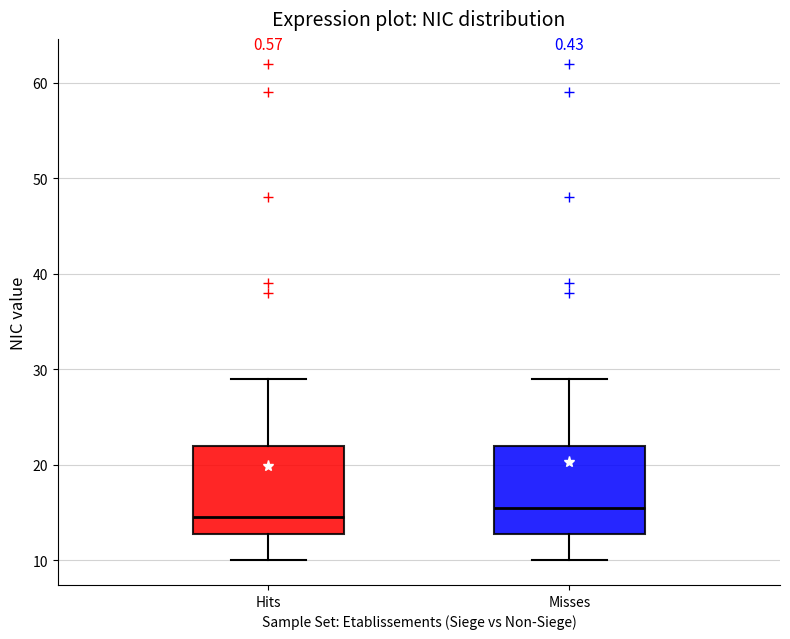

Reading left to right, read every box against the y-axis: the position of its median line, the range the box covers, and the ends of its whiskers. The values are not printed on the chart, so give them approximately, as read against the axis.

Hits: median 15, box 13 to 22, whiskers 10 to 29
Misses: median 16, box 13 to 22, whiskers 10 to 29